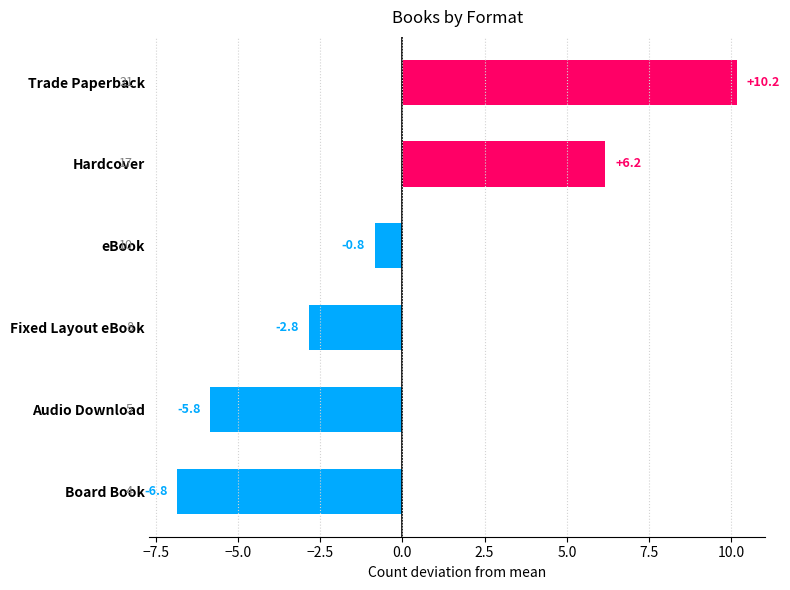

How many values are above zero?

2